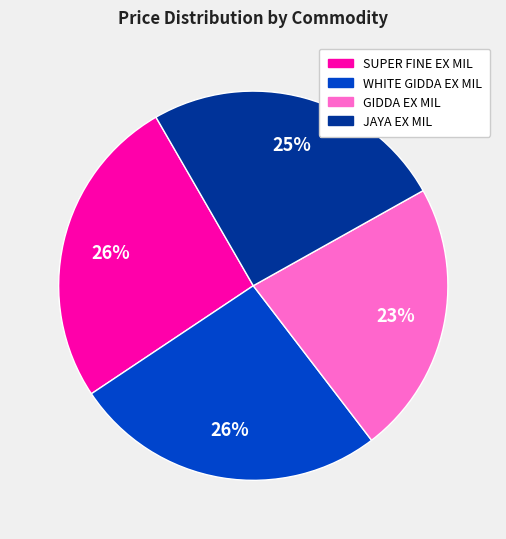

Combined, do GIDDA EX MIL and JAYA EX MIL account for over 50%?

No